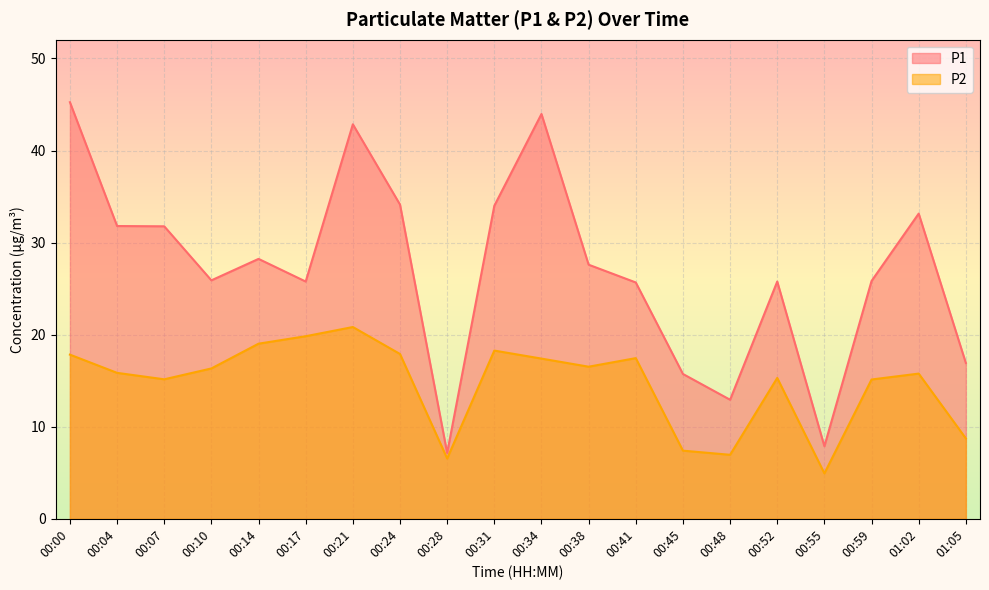

At 00:41, list the series in order from smallest to largest.

P2, P1